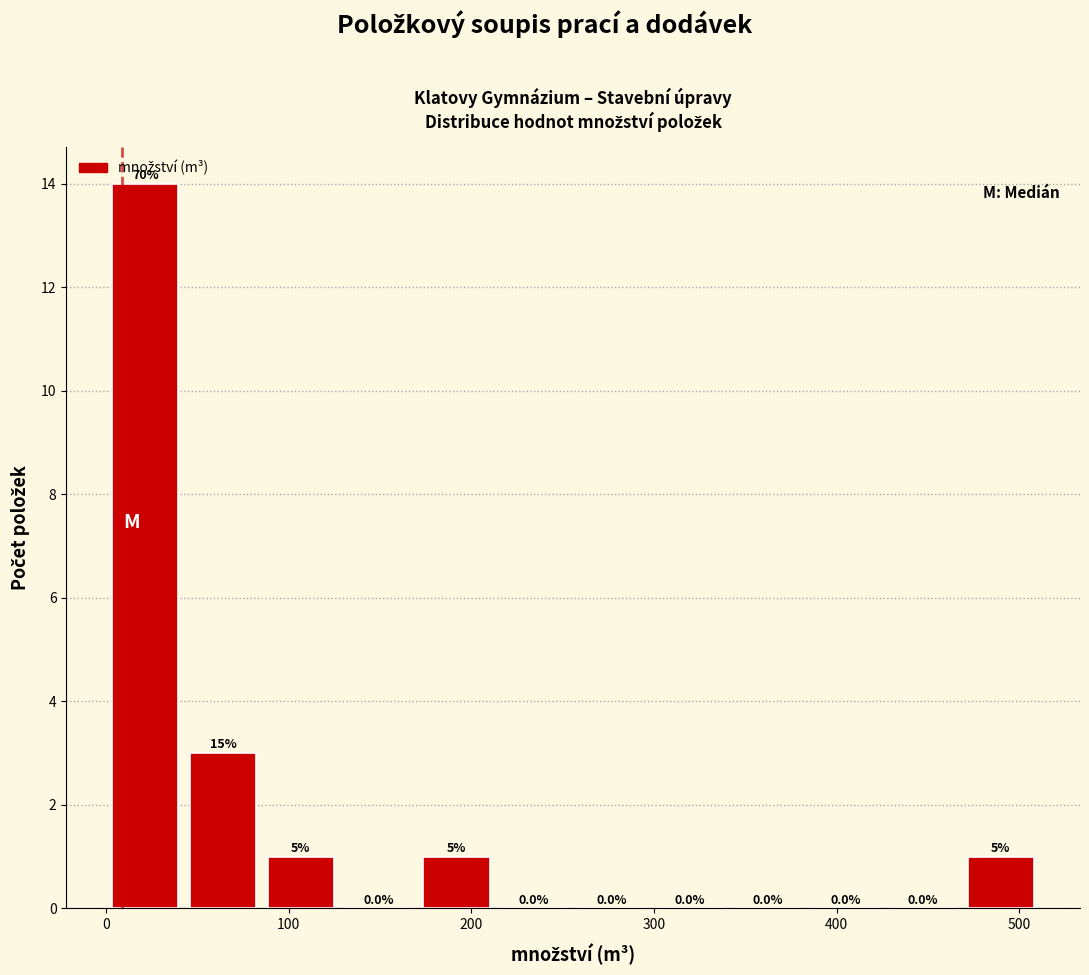

Over which range of the x-axis is the bar tallest?

0 to 40